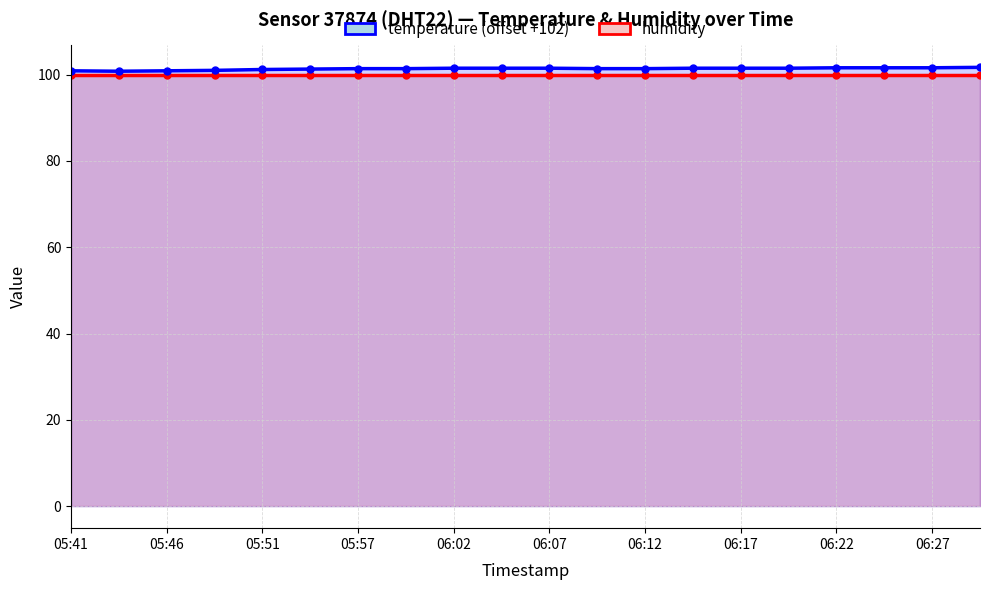

What are all the series names shown in the legend?

humidity, temperature (offset +102)